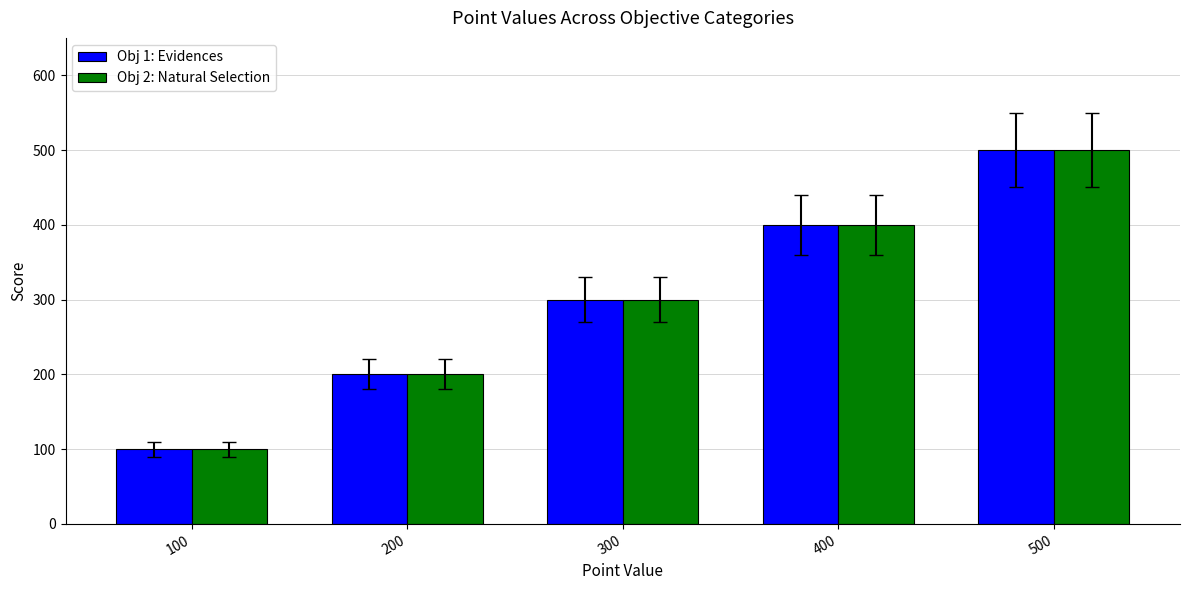

What is the sum of all Obj 1: Evidences values?

1500